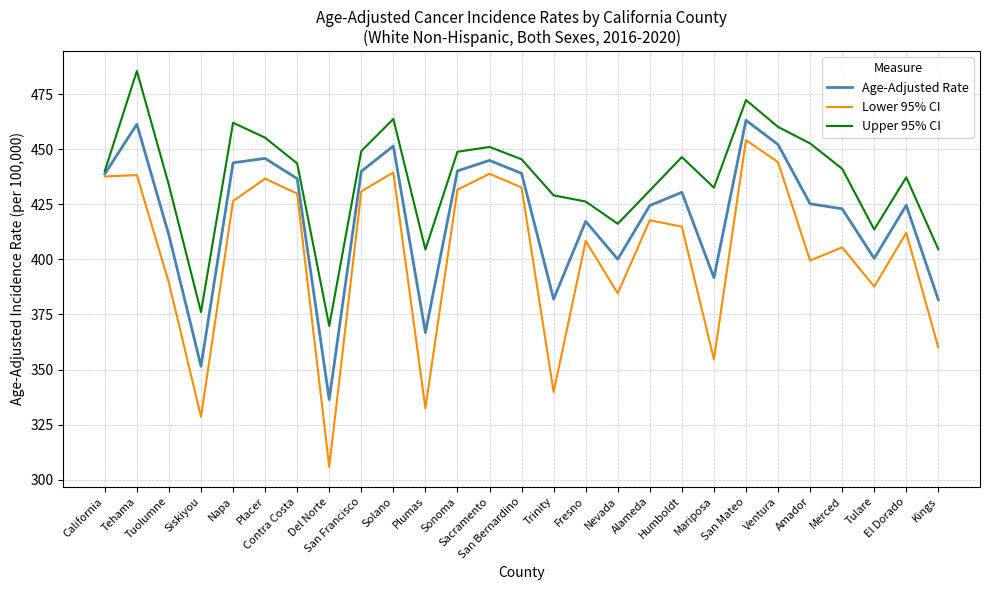

What is the lowest value of the Age-Adjusted Rate series?

336.4